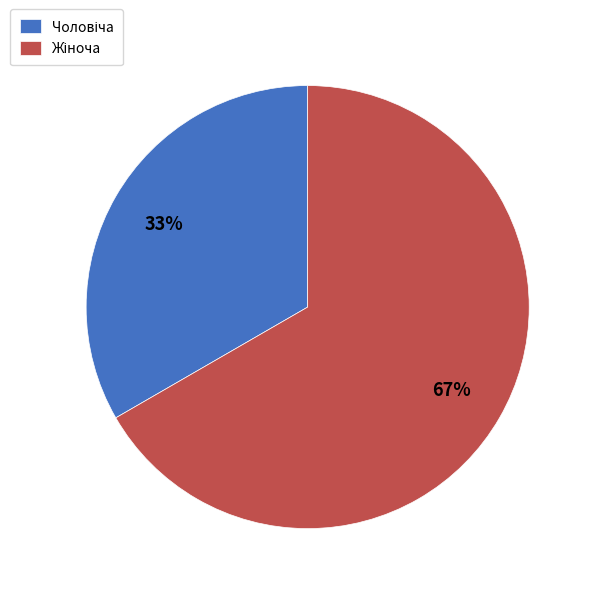

To the nearest percent, what is the average slice percentage?

50%